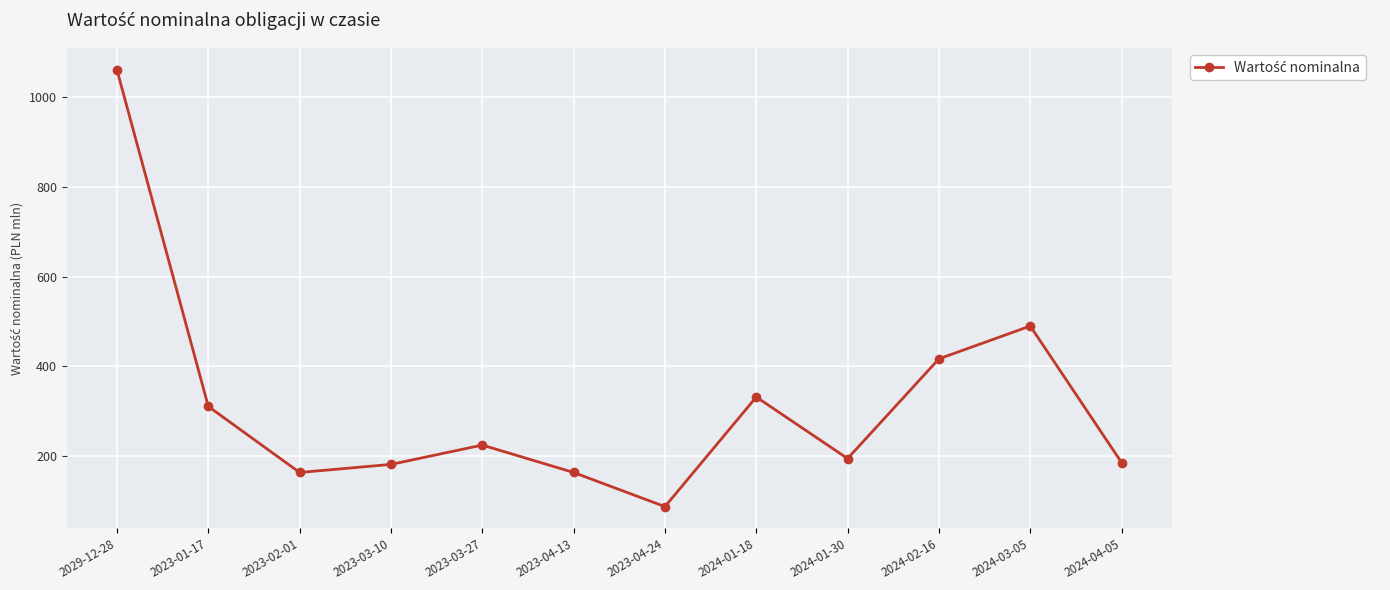

What position from the left is 2024-01-30?

9